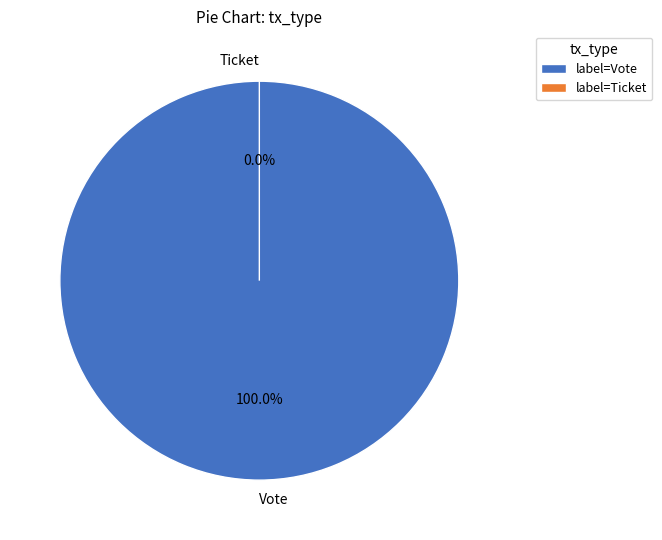

The Vote slice represents 99% of the pie. True or false?

False